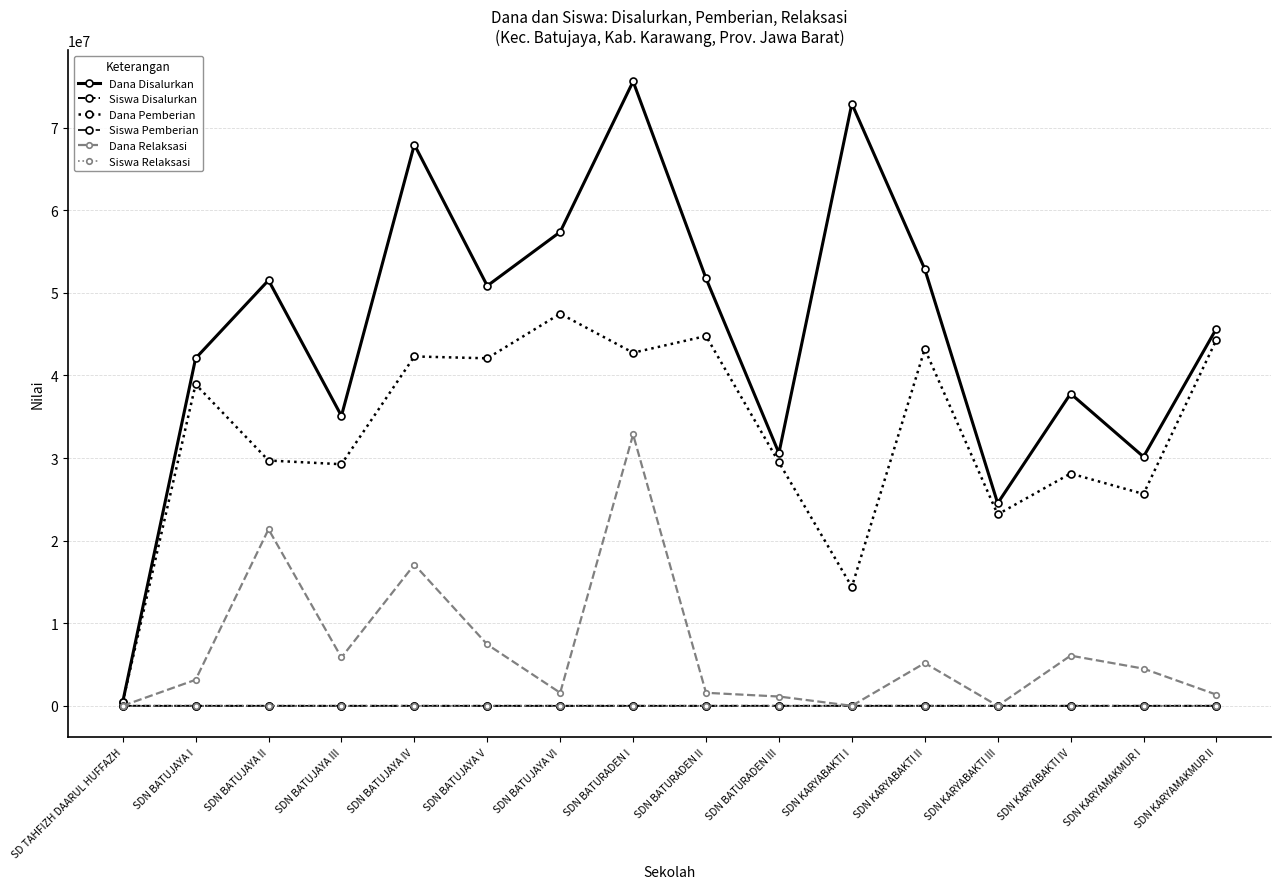

Which series has the widest spread of values?

Dana Disalurkan